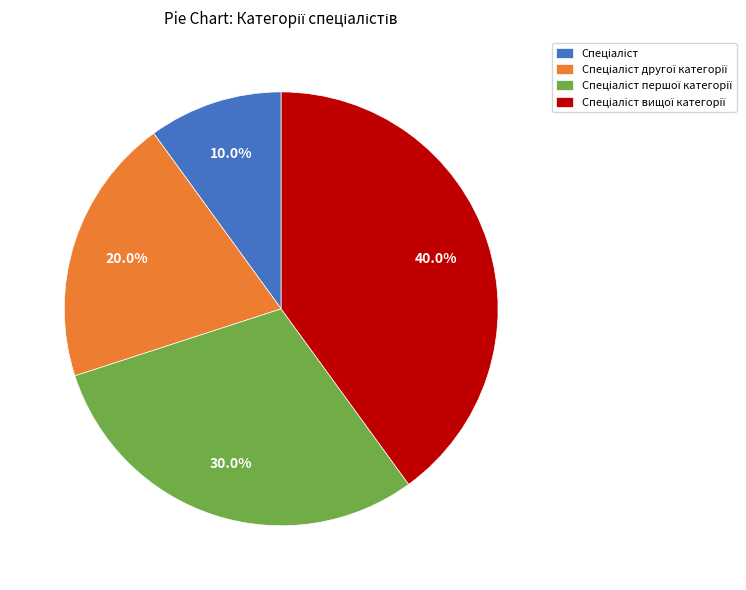

Count the number of slices in the pie.

4